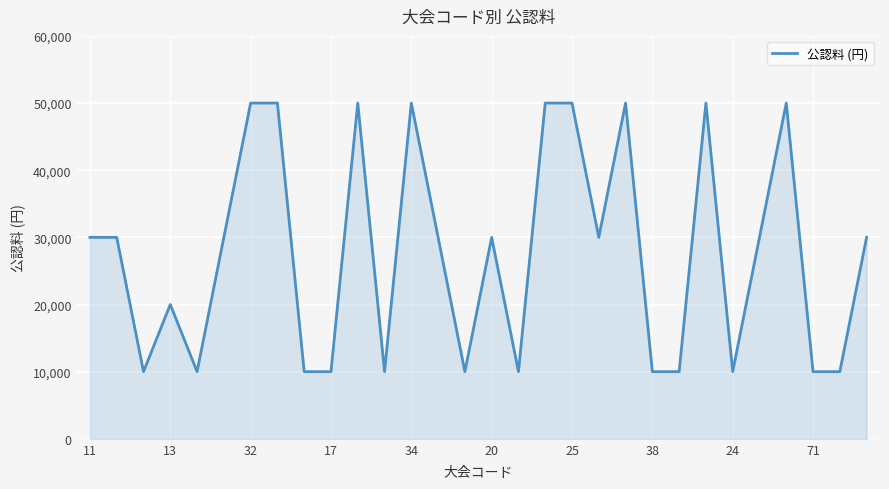

What is the smallest value displayed?

10000